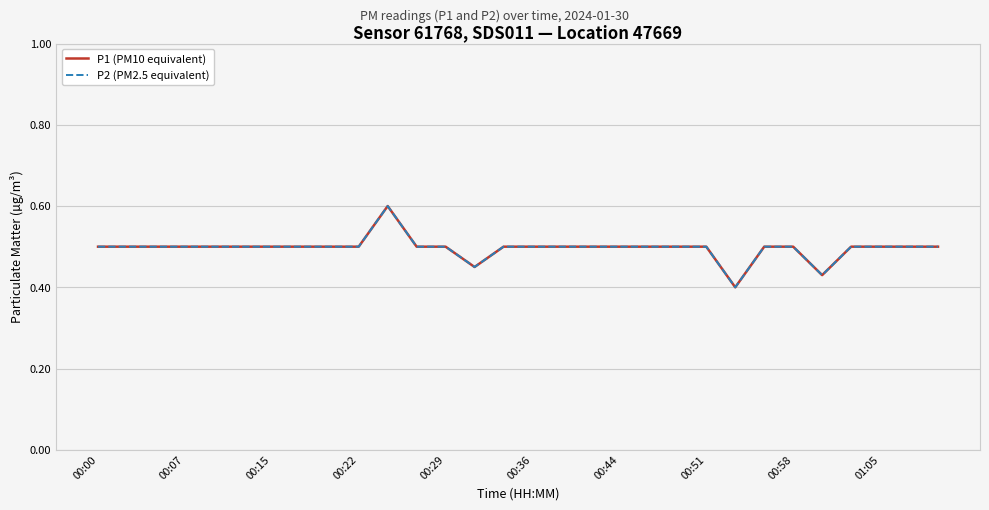

Reading left to right, transcribe all the data shown in this chart.

P1 (PM10 equivalent): 0.5	0.5	0.5	0.5	0.5	0.5	0.5	0.5	0.5	0.5	0.6	0.5	0.5	0.5	0.5	0.5	0.5	0.5	0.5	0.5	0.5	0.5	0.4	0.5	0.5	0.4	0.5	0.5	0.5	0.5
P2 (PM2.5 equivalent): 0.5	0.5	0.5	0.5	0.5	0.5	0.5	0.5	0.5	0.5	0.6	0.5	0.5	0.5	0.5	0.5	0.5	0.5	0.5	0.5	0.5	0.5	0.4	0.5	0.5	0.4	0.5	0.5	0.5	0.5